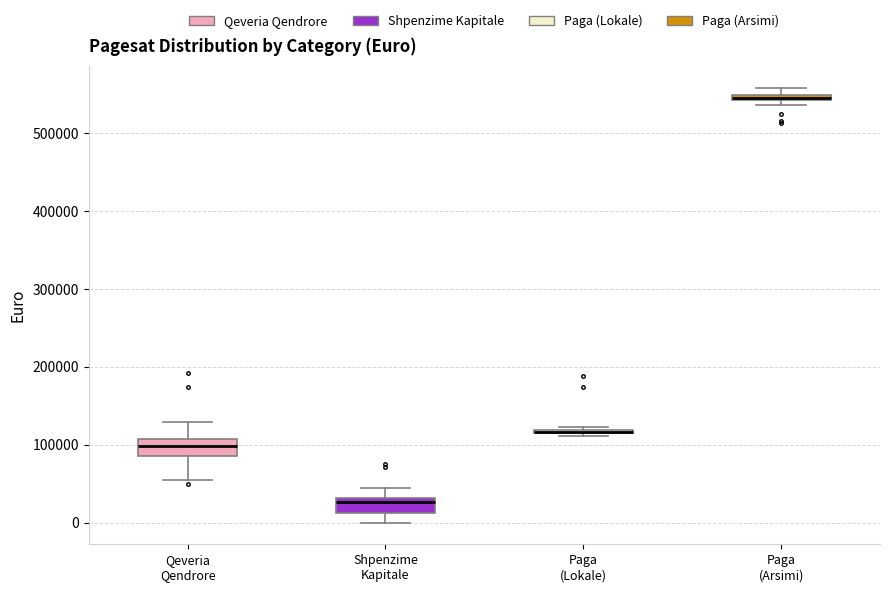

Where is the lower edge of the box for Qeveria Qendrore on the y-axis? The values are not printed on the chart, so give them approximately, as read against the axis.

90000